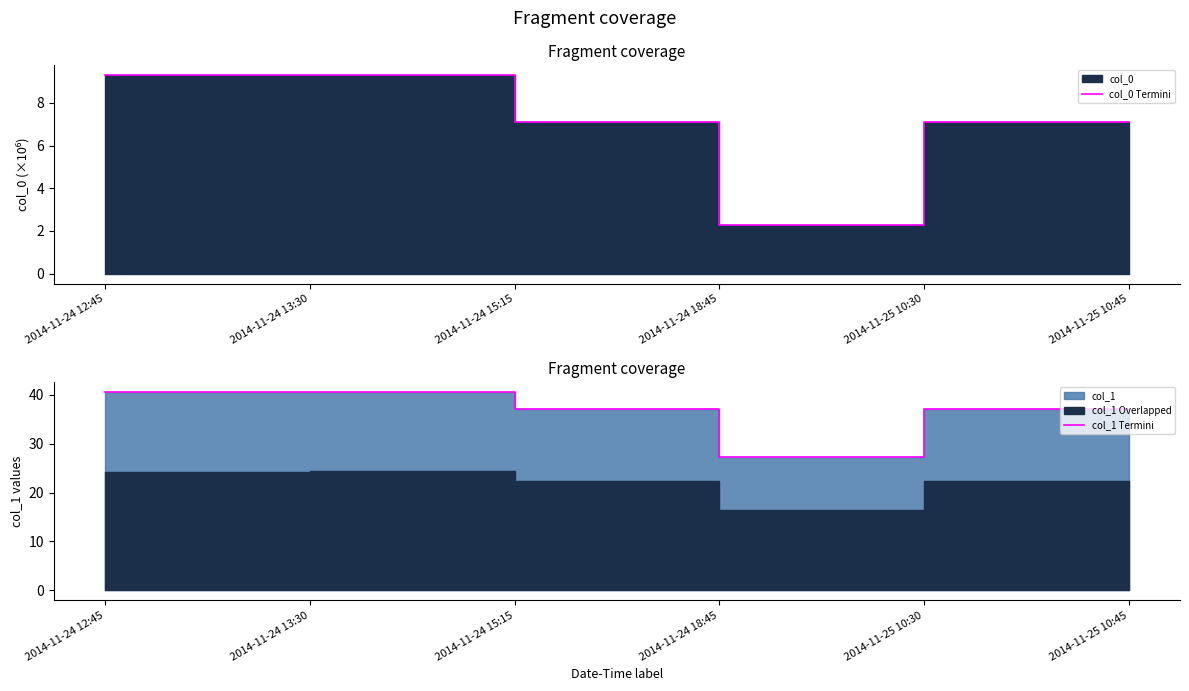

What is the label of the 3rd point from the right?

2014-11-24 18:45